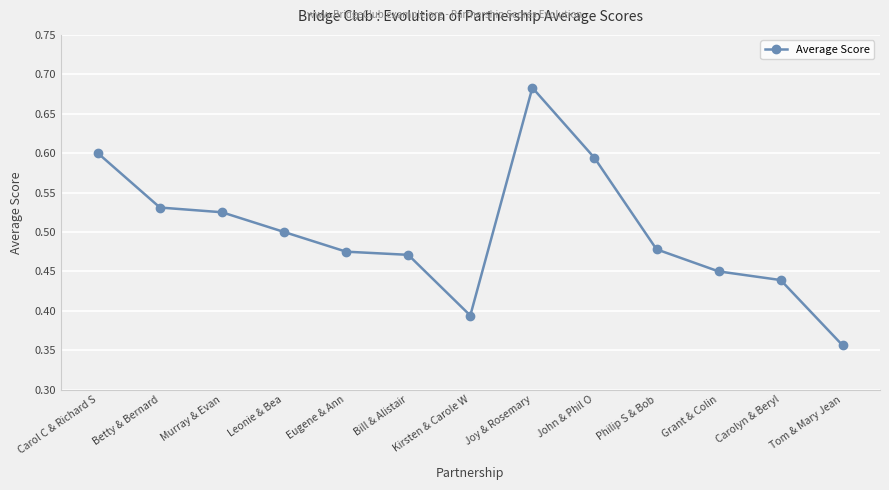

Which category has the highest value across all series?

Joy & Rosemary